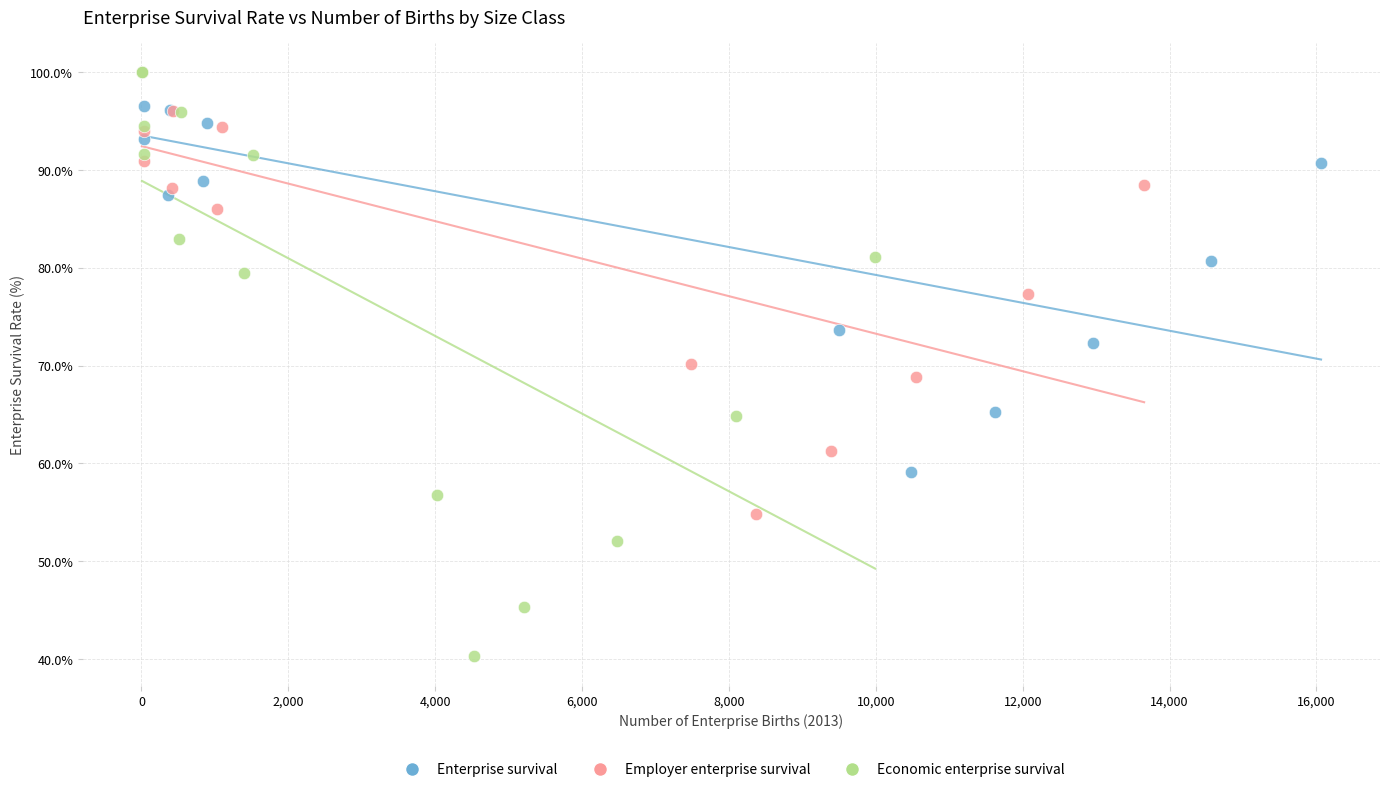

Which series has the widest spread of Y values?

Economic enterprise survival